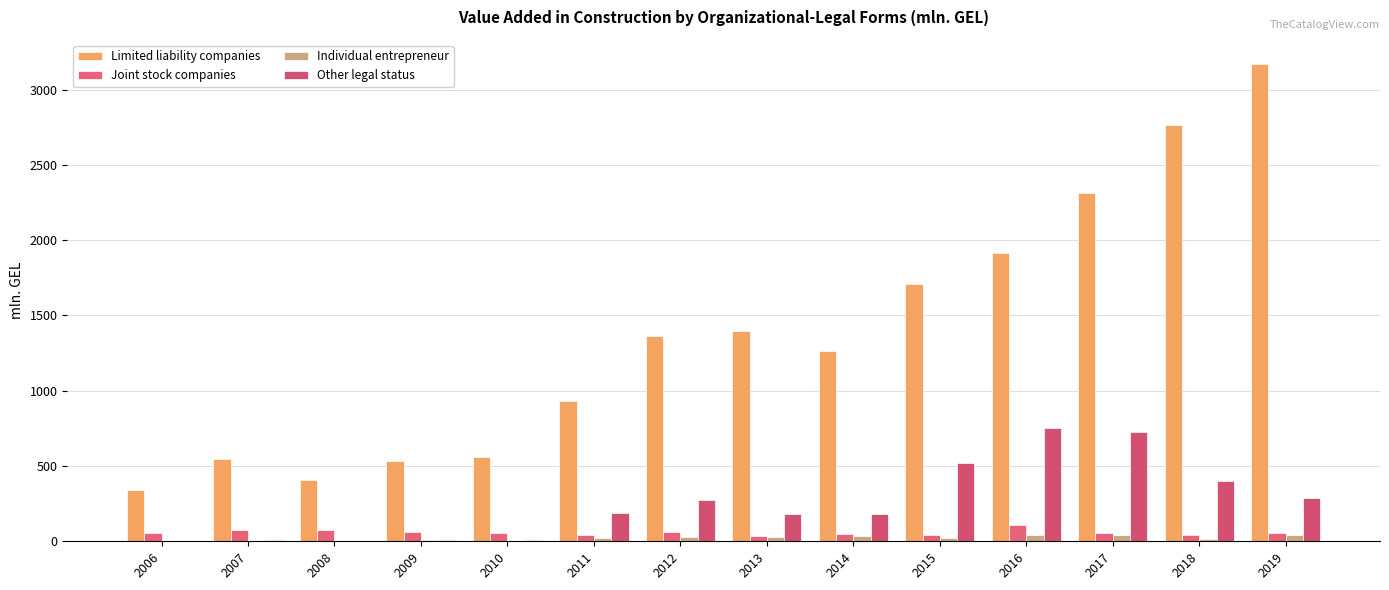

What is the difference between the Other legal status values at 2017 and 2010?

712.4